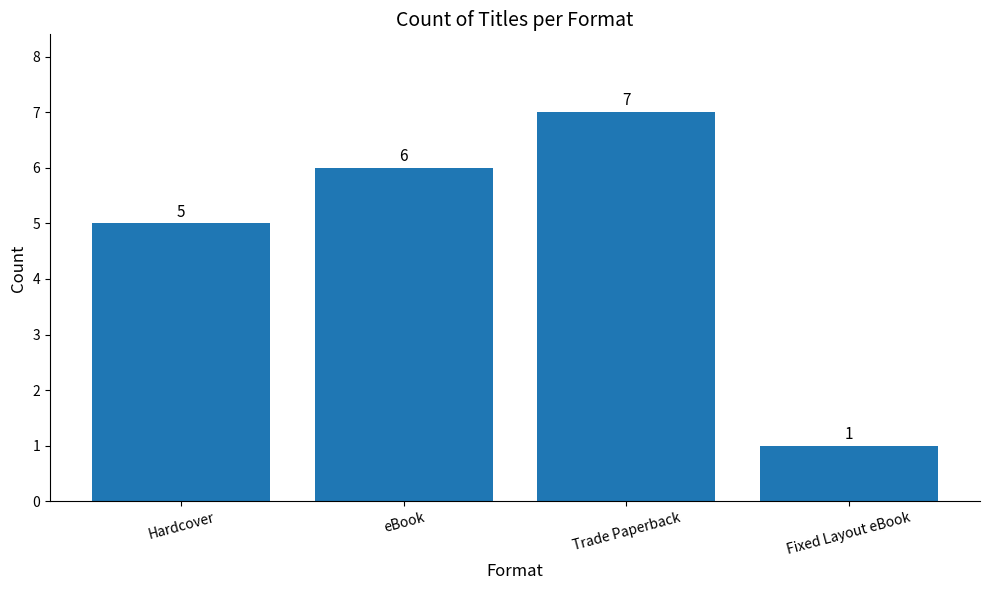

List the labels in order of value, largest first.

Trade Paperback, eBook, Hardcover, Fixed Layout eBook